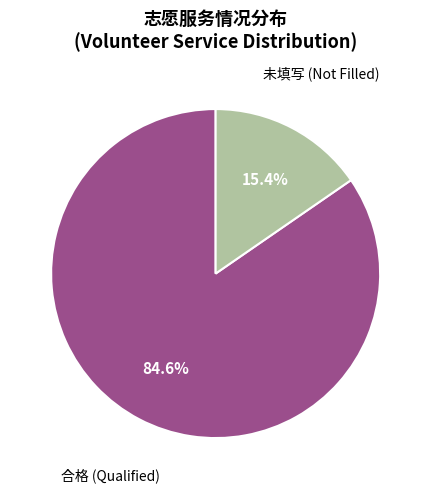

Does any single category account for the majority?

Yes